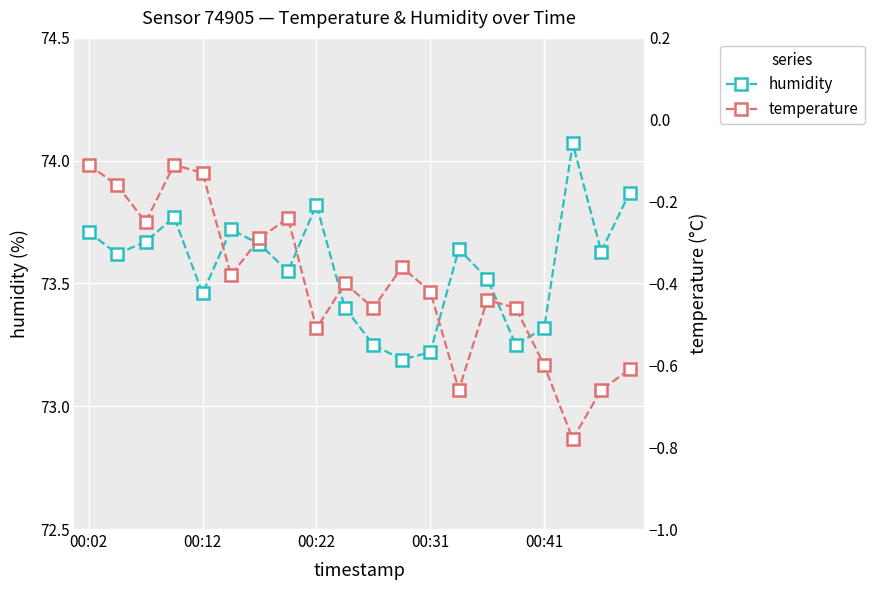

True or false: temperature has more than 1 interior local peaks.

True